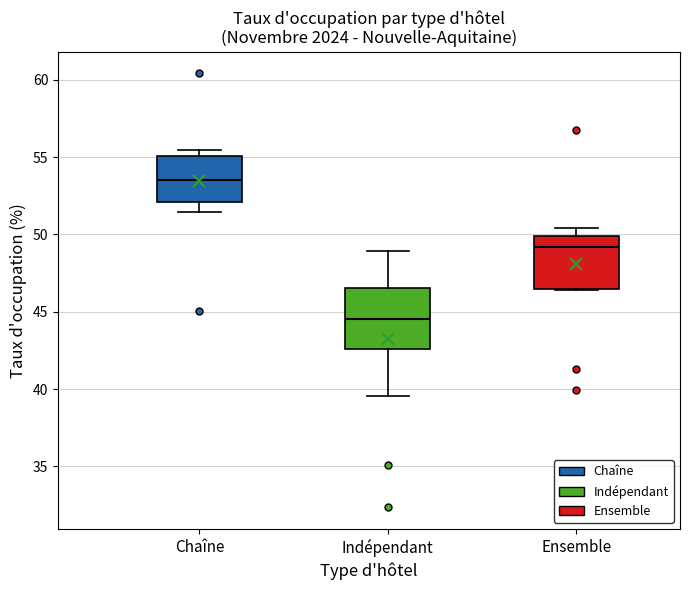

Which box is the tallest, from its lower edge to its upper edge?

Indépendant